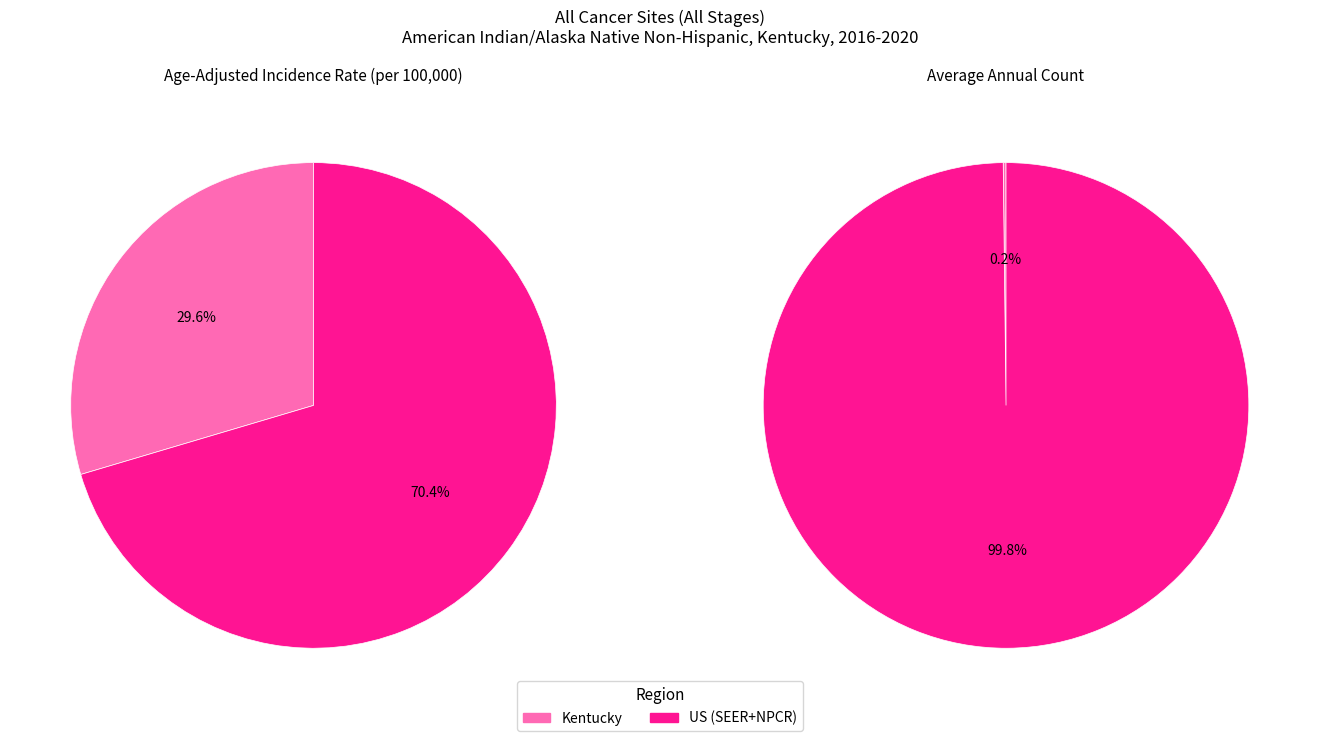

What is the smallest slice in the pie chart?

Average Annual Count